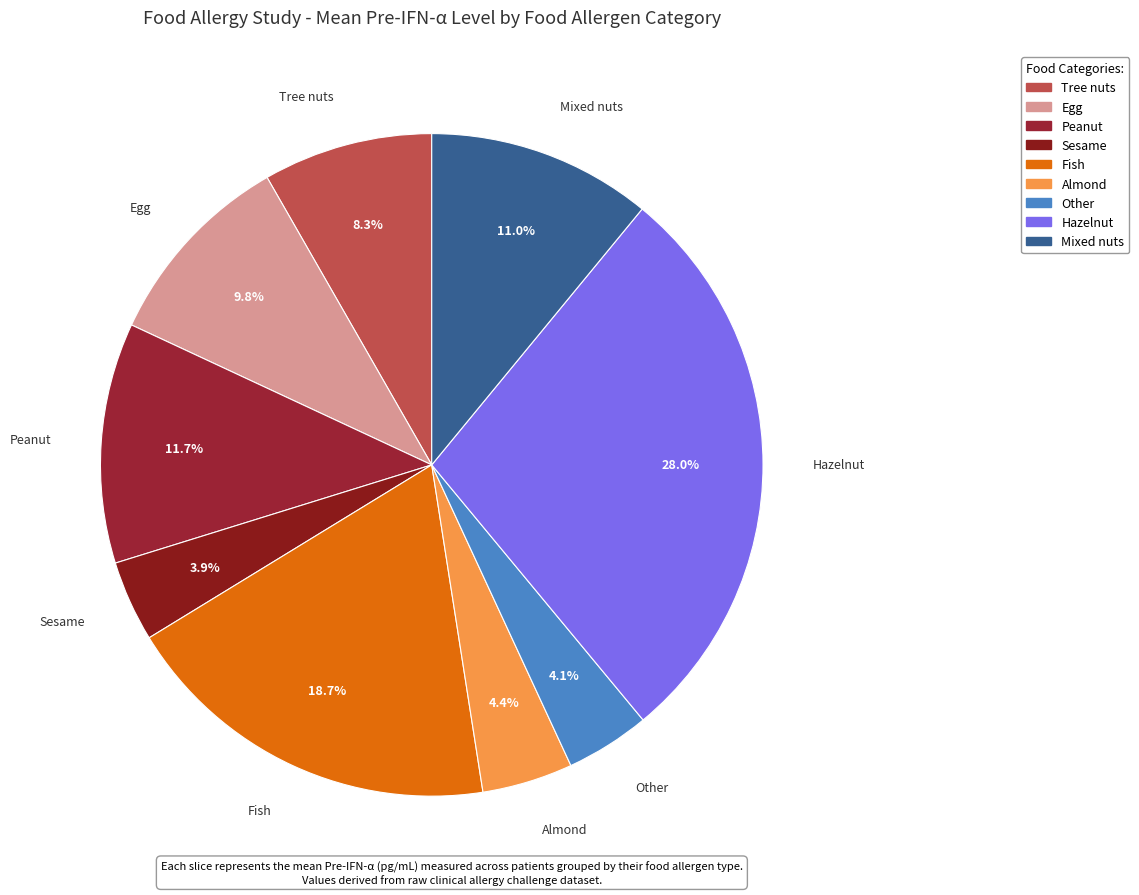

Which slice is the largest?

Hazelnut